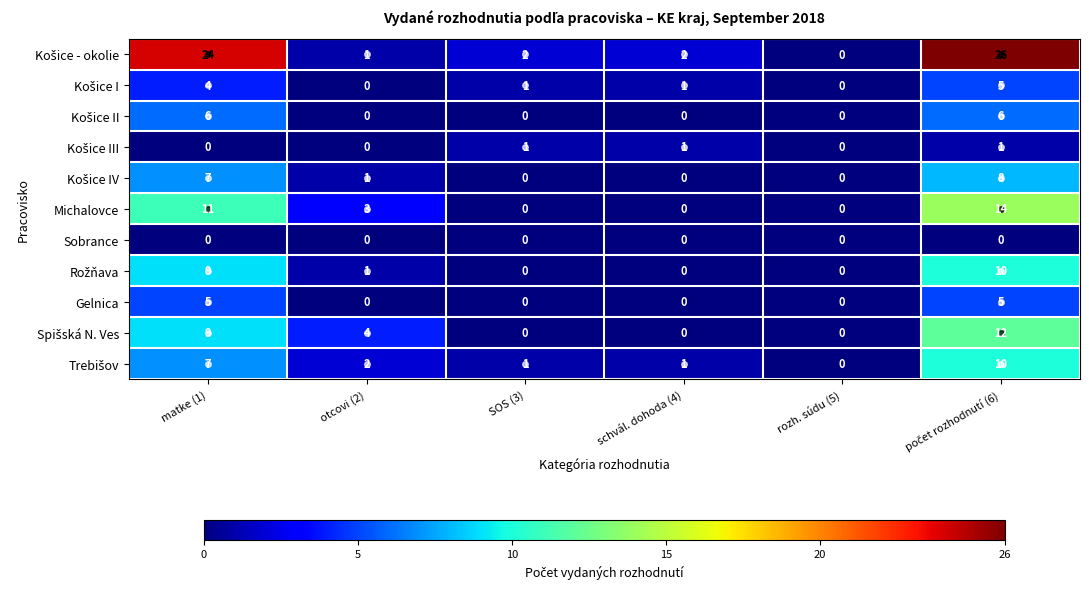

How many series are shown in this chart?

11